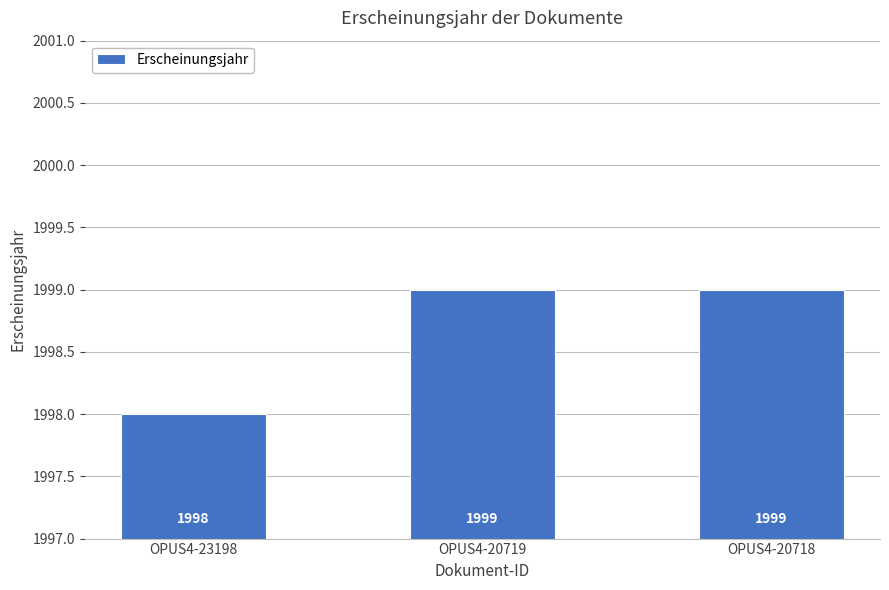

What is the sum of all values?

5996